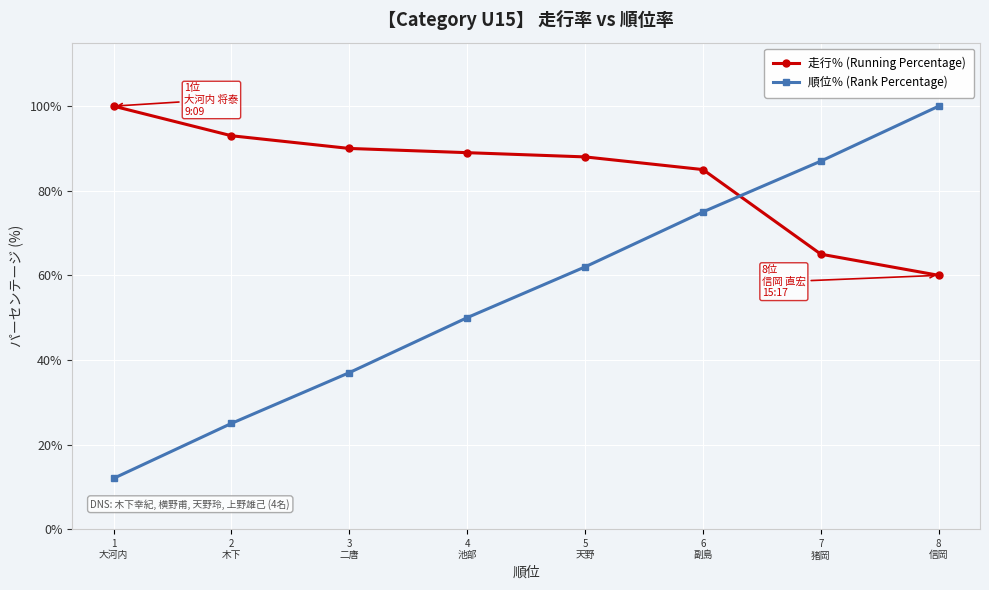

What is the difference between the maximum and second lowest values in the 順位％ (Rank Percentage) series?

75